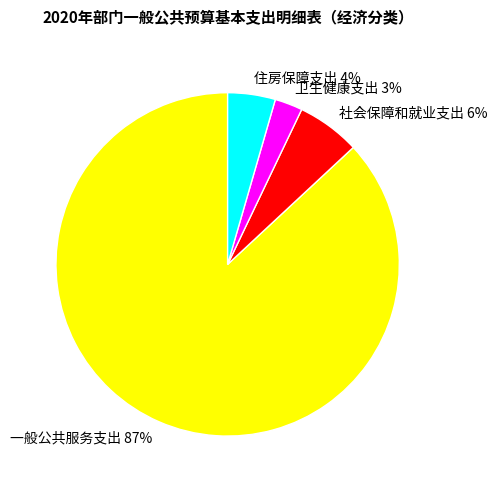

Rank the categories by value from lowest to highest.

卫生健康支出, 住房保障支出, 社会保障和就业支出, 一般公共服务支出